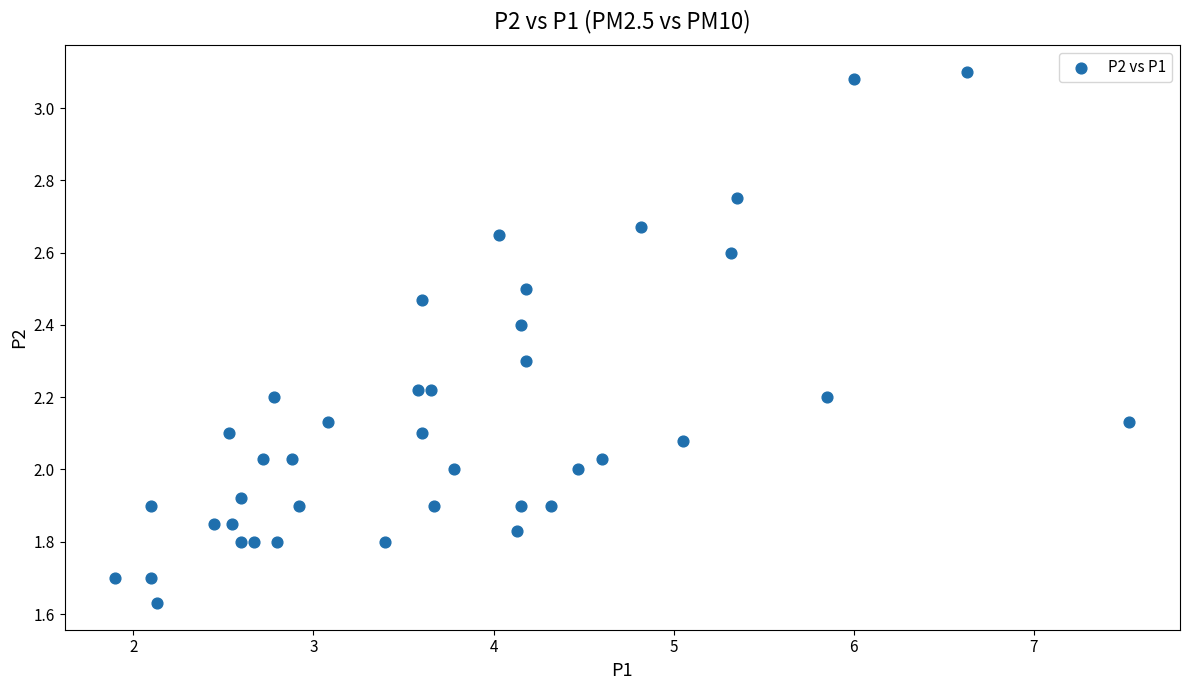

What is the range of X values (max minus min)?

5.6